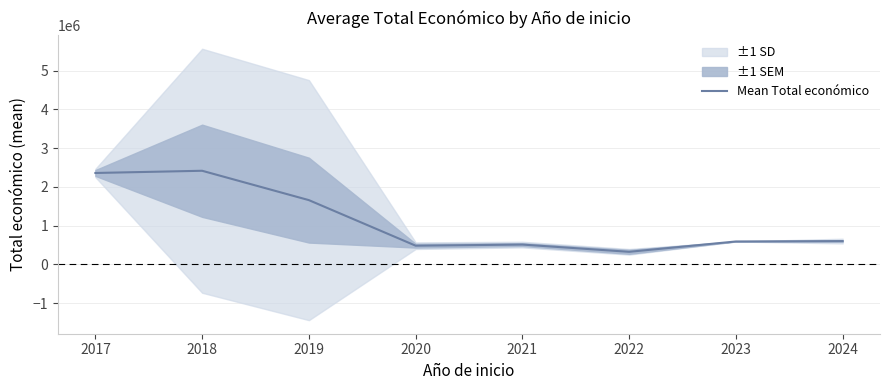

Reading right to left, what are all the values shown in this chart?

599564.9	589584.0	322625.0	509489.0	480706.3	1656745.1	2414806.4	2357623.0